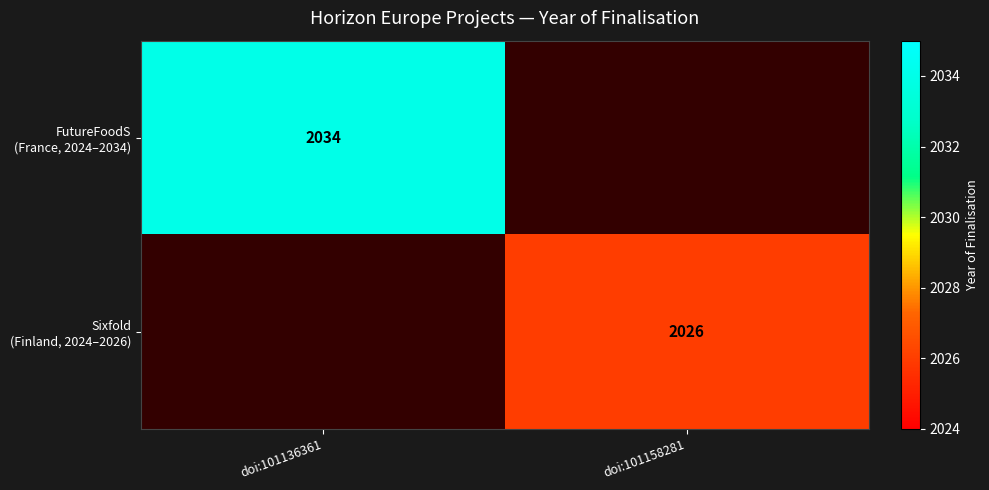

Read the Sixfold (Finland, 2024–2026) value at doi:101158281, to the nearest 100.

2000